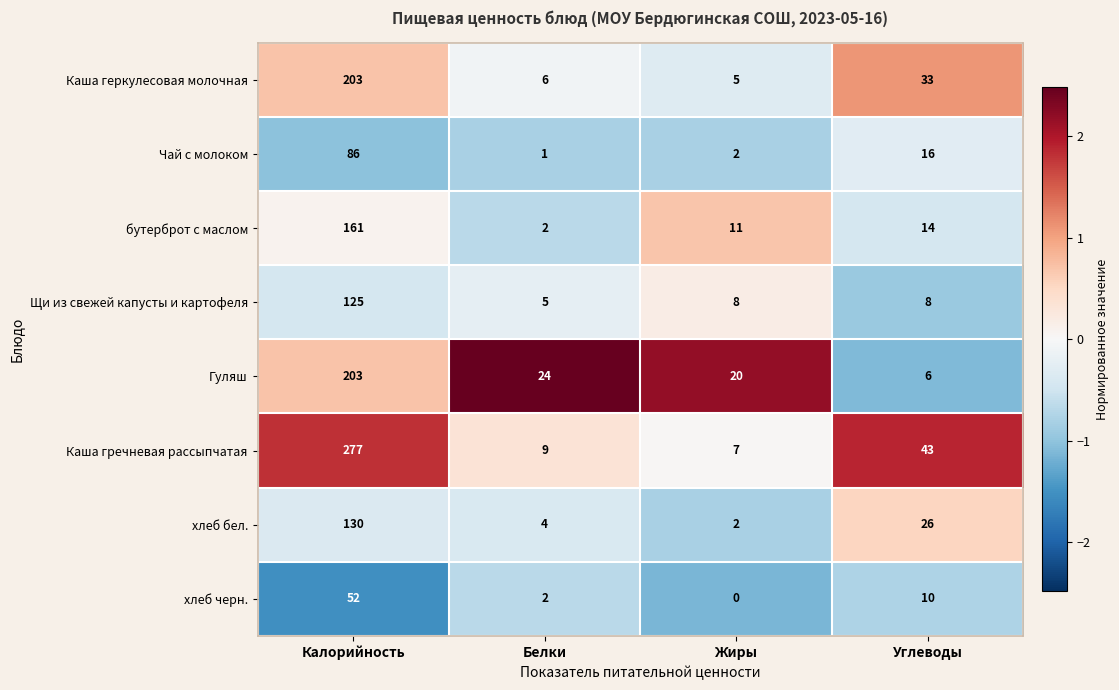

True or false: Щи из свежей капусты и картофеля has a value of 2 at Углеводы.

False